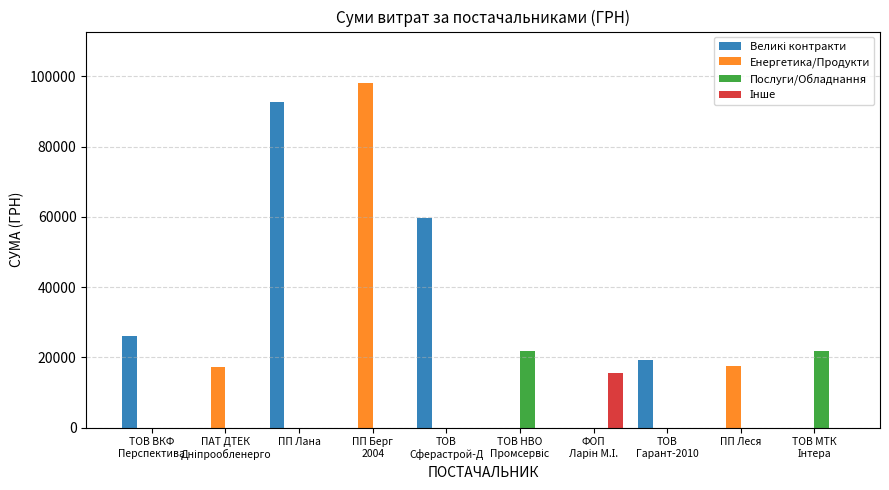

Does the chart contain stacked bars?

No